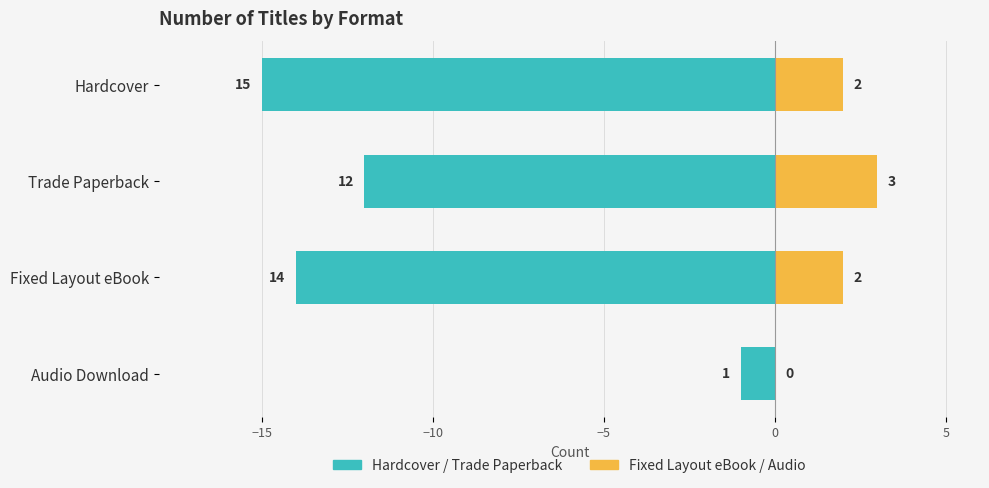

Is the value of Fixed Layout eBook / Audio at −15 greater than the value of Hardcover / Trade Paperback at −15?

Yes